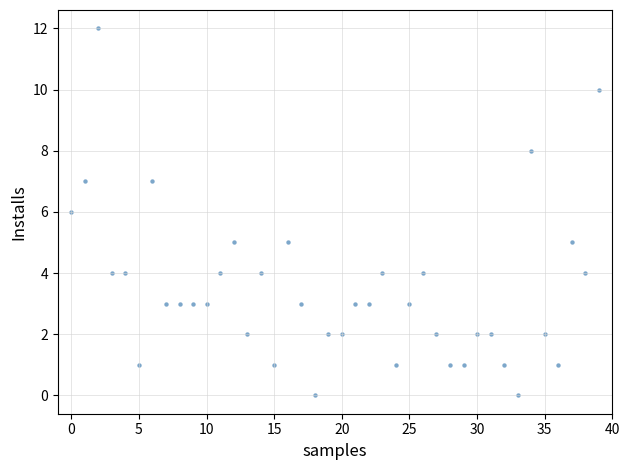

What is the range of Y values (max minus min)?

12